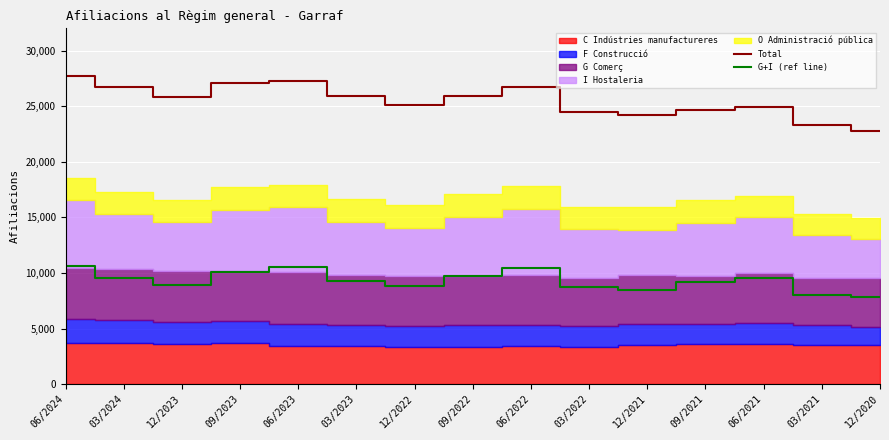

Rank the categories by G+I (ref line) value from lowest to highest.

12/2020, 03/2021, 12/2021, 03/2022, 12/2022, 12/2023, 09/2021, 03/2023, 06/2021, 03/2024, 09/2022, 09/2023, 06/2022, 06/2023, 06/2024